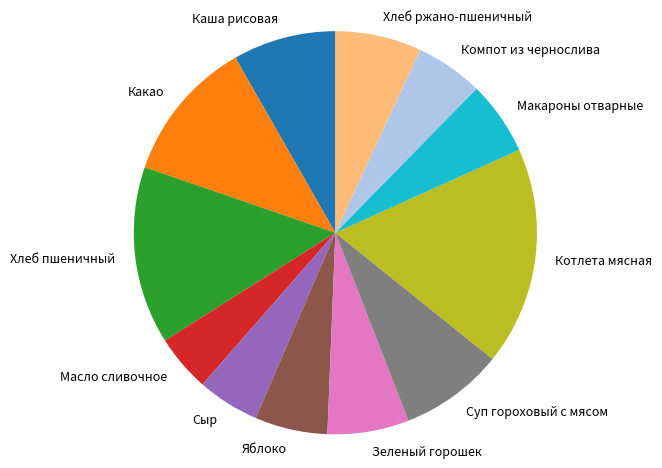

Approximately how many times larger is the value at Какао compared to Хлеб ржано-пшеничный?

1.7